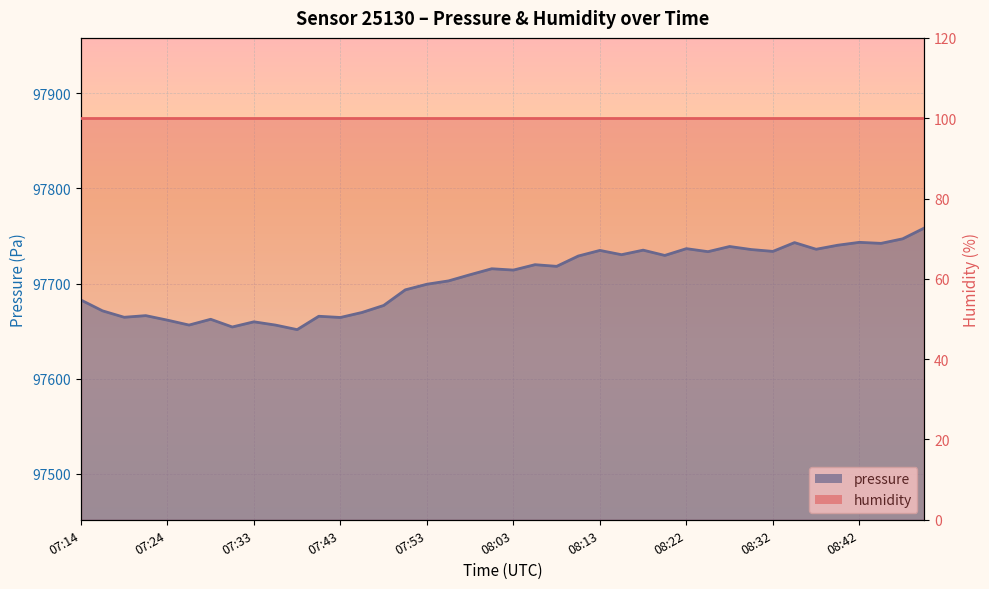

Rank the categories by value from highest to lowest.

08:49, 08:47, 08:42, 08:35, 08:45, 08:40, 08:27, 08:22, 08:37, 08:30, 08:18, 08:13, 08:32, 08:25, 08:15, 08:20, 08:10, 08:05, 08:08, 08:00, 08:03, 07:58, 07:56, 07:53, 07:51, 07:14, 07:48, 07:16, 07:46, 07:21, 07:41, 07:19, 07:43, 07:29, 07:24, 07:33, 07:26, 07:36, 07:31, 07:38